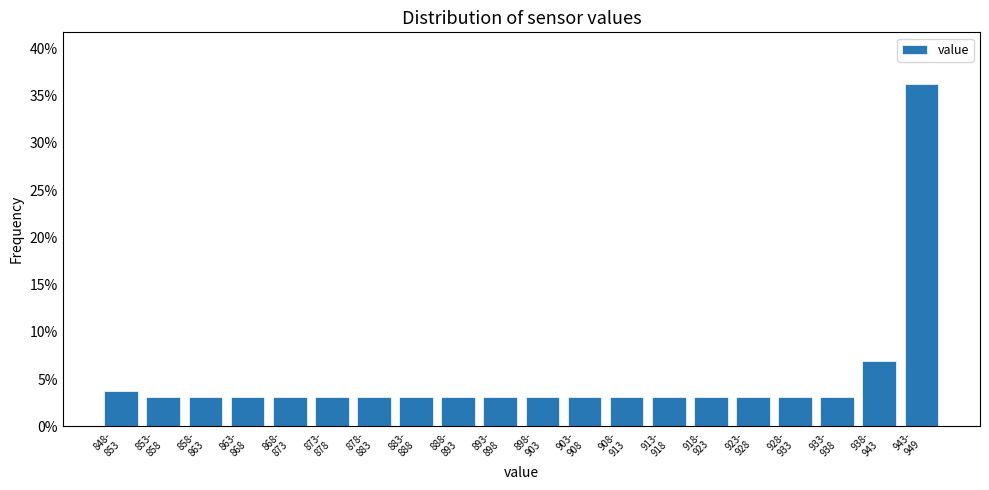

What is the minimum value shown in the chart?

3.1